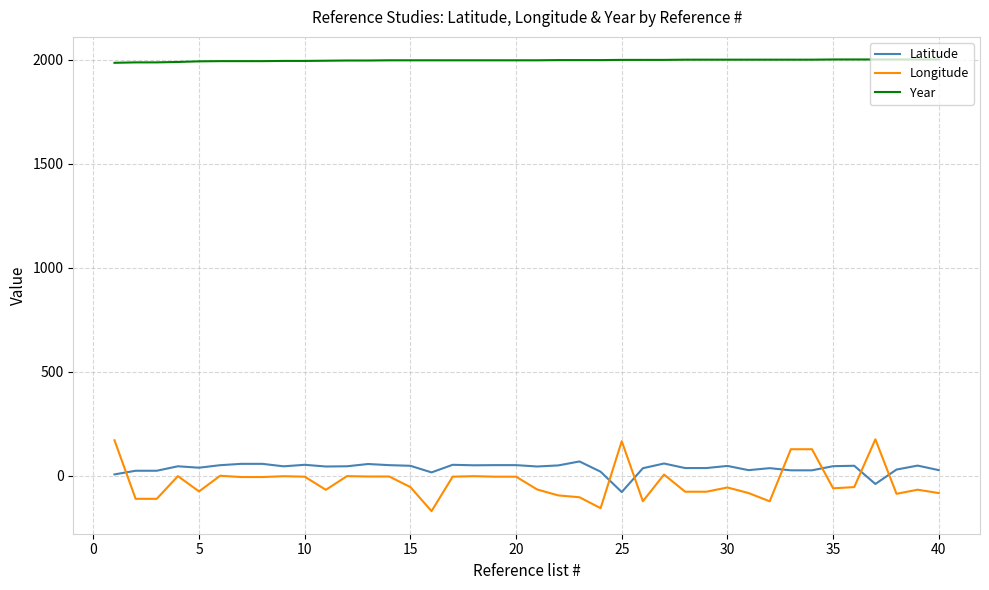

What is the difference between the maximum and minimum values in the Year series?

16.0